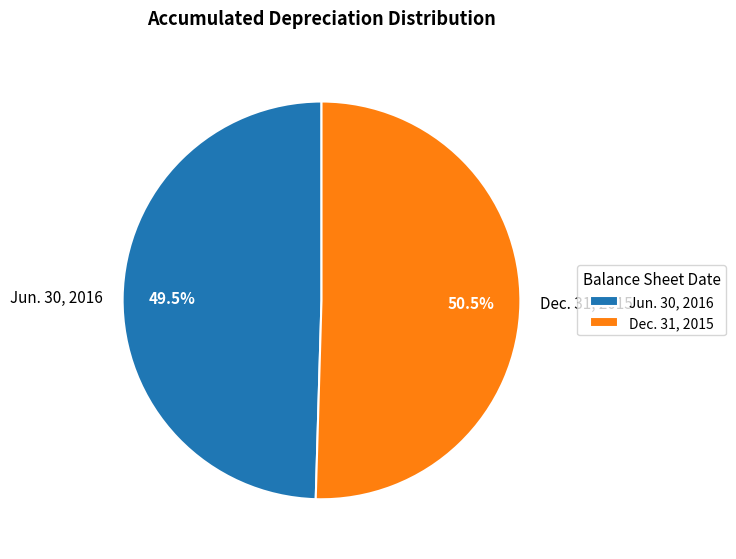

Do Jun. 30, 2016 and Dec. 31, 2015 together represent more than half of the pie?

Yes